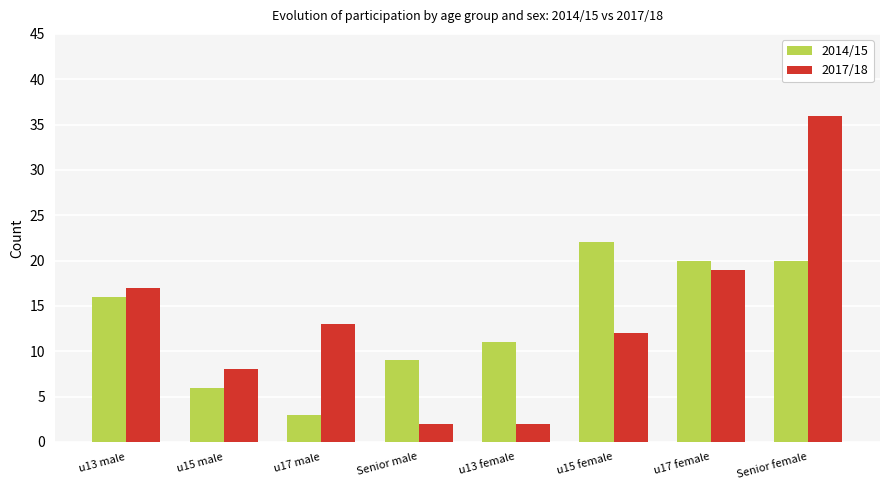

What is the difference between the highest and lowest values at u15 male?

2